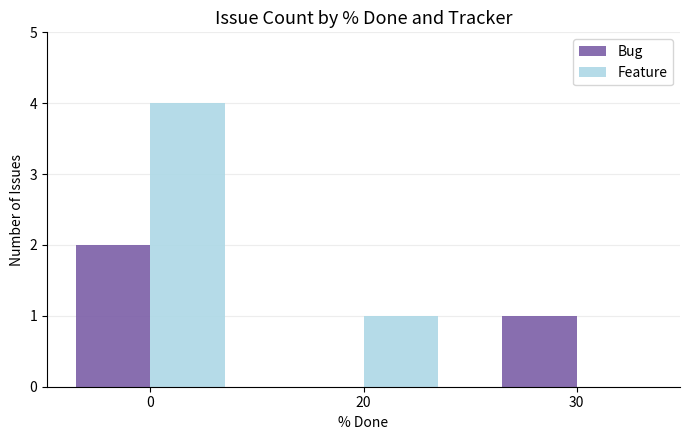

How many groups of bars are there?

3